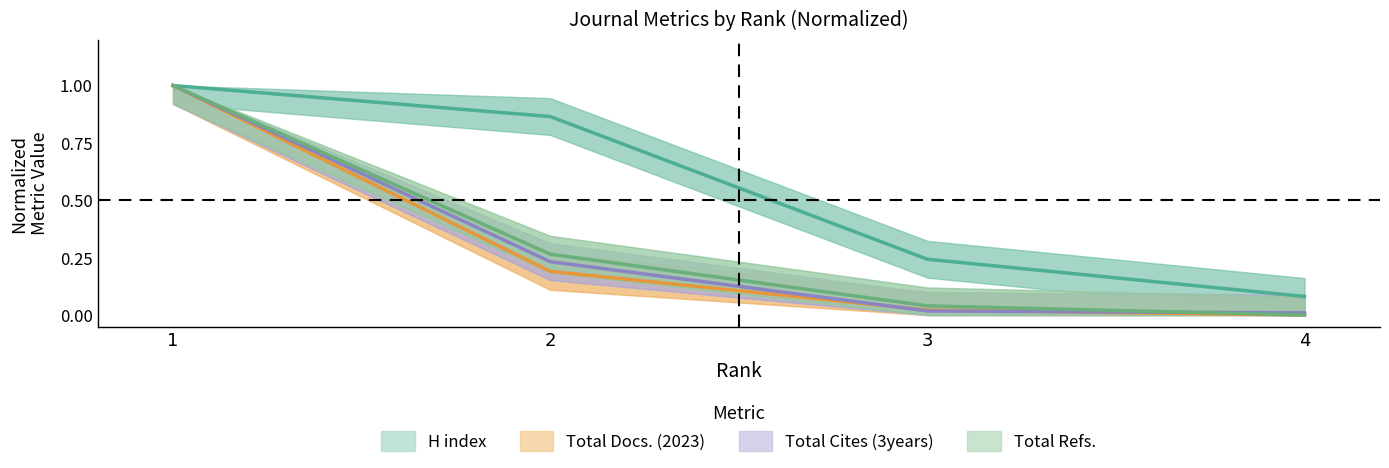

True or false: Total Cites (3years) has more than 0 interior local peaks.

False